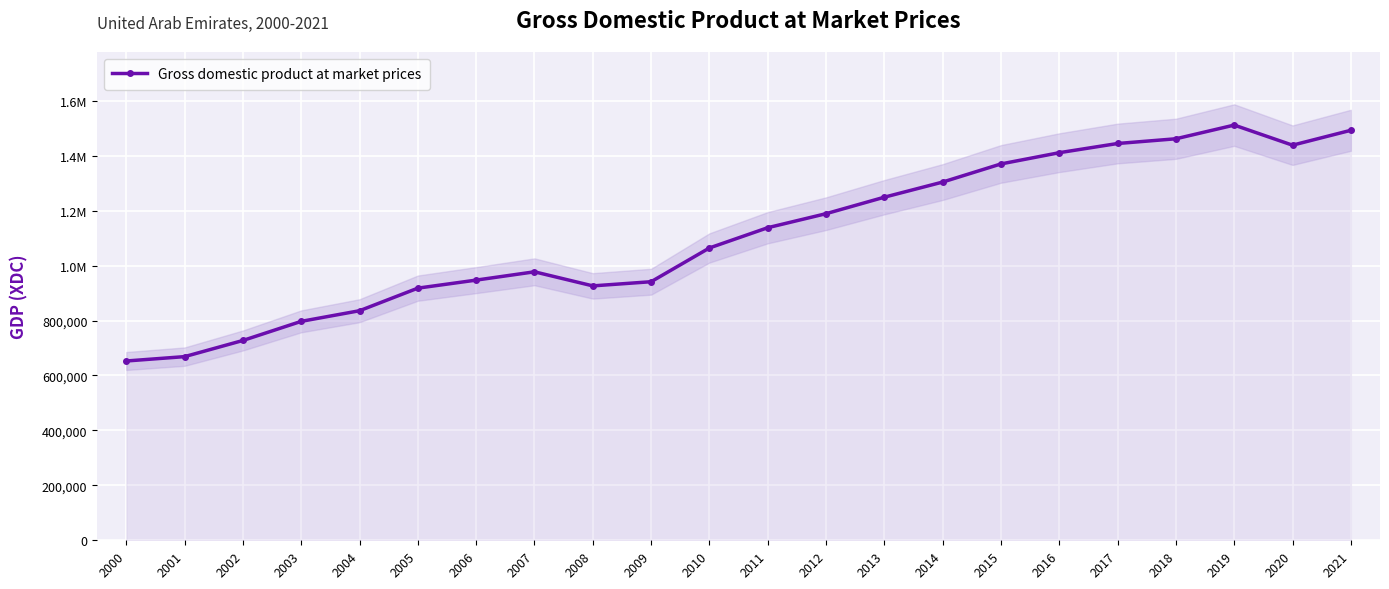

What is the sum of all values?

24466403.9